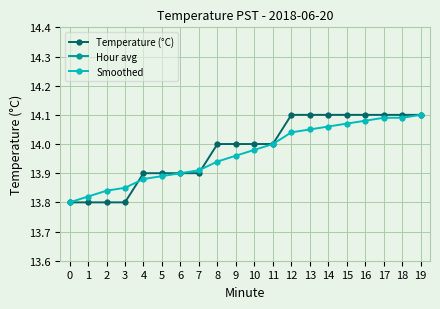

At which category is the sum across all series the highest?

19